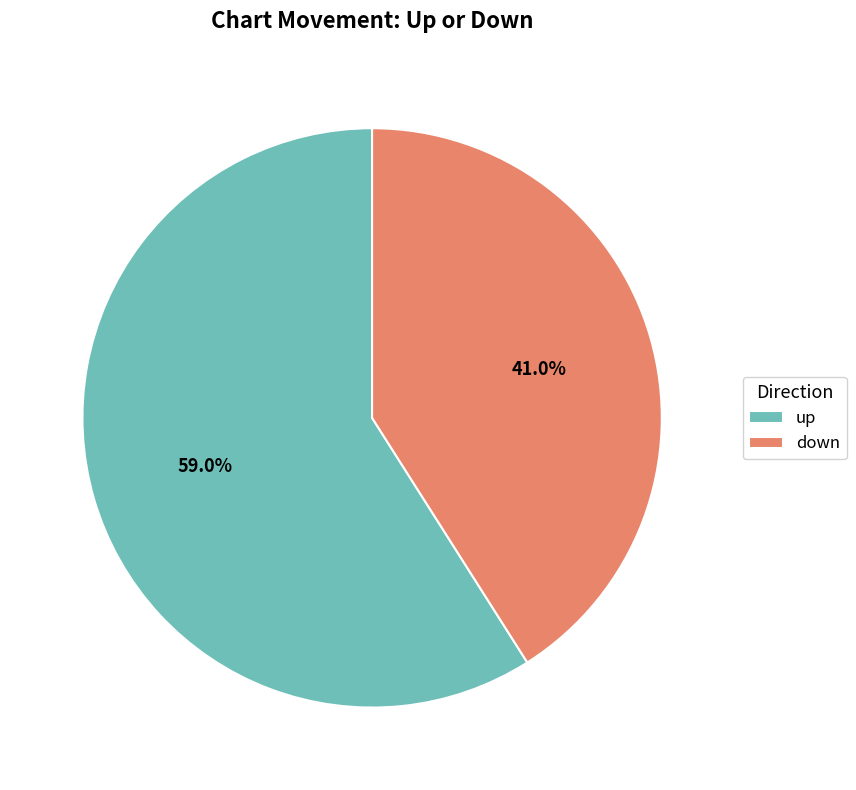

What percentage is the down slice, to the nearest percent?

41%